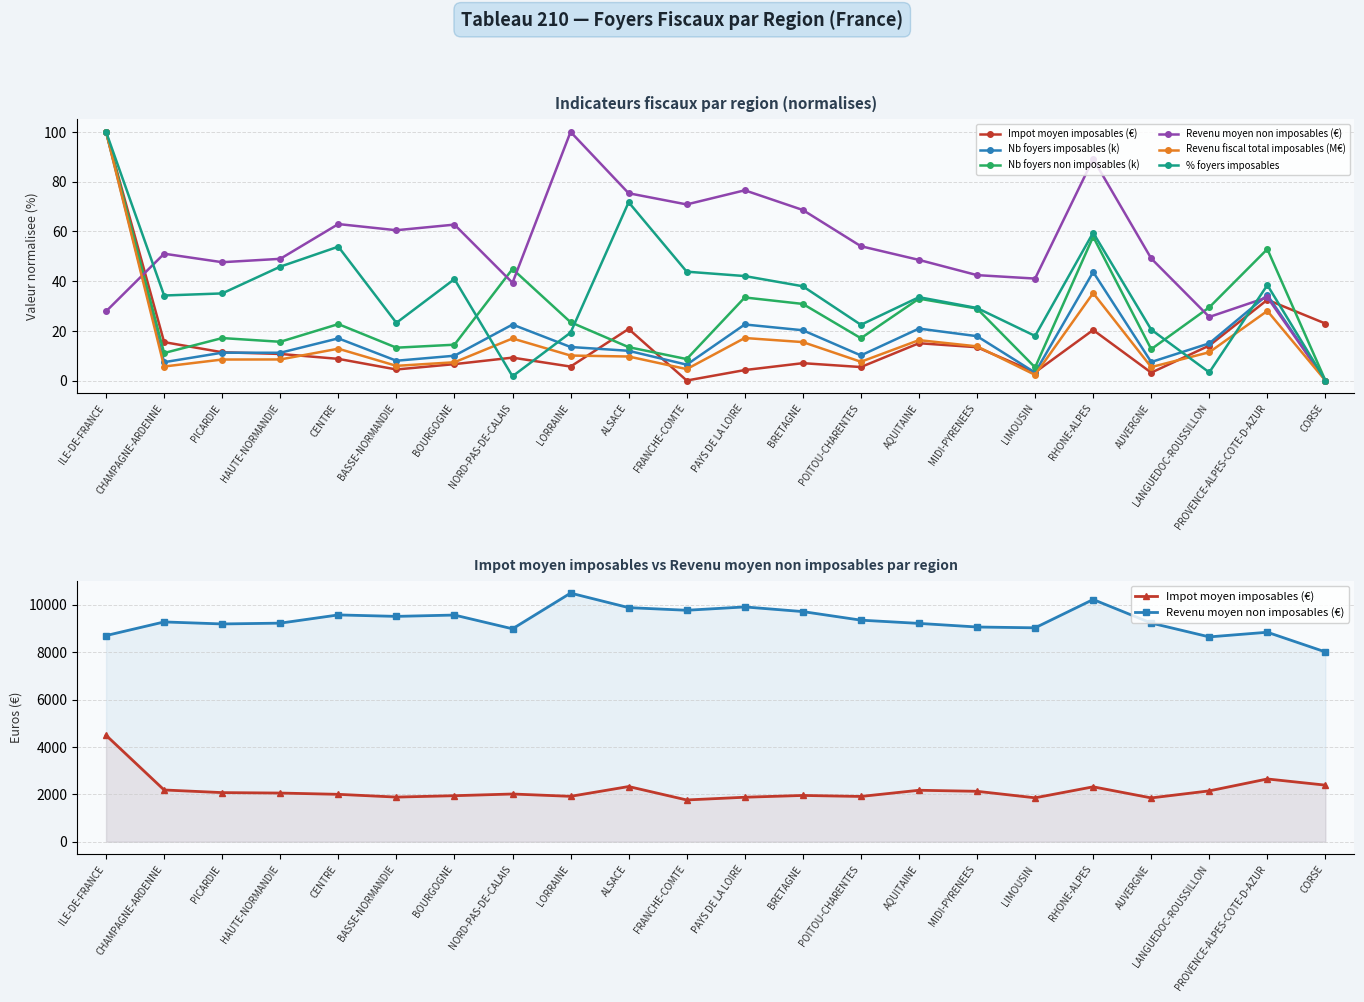

At which category does Impot moyen imposables (€) reach its first local peak?

NORD-PAS-DE-CALAIS